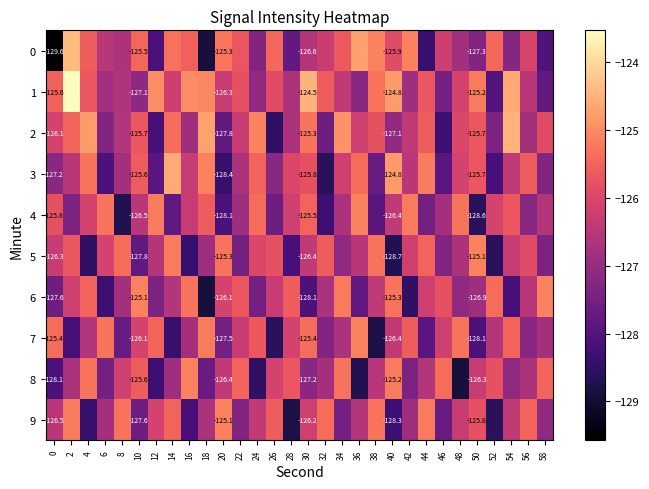

At which label is 6 closest to -127?

48